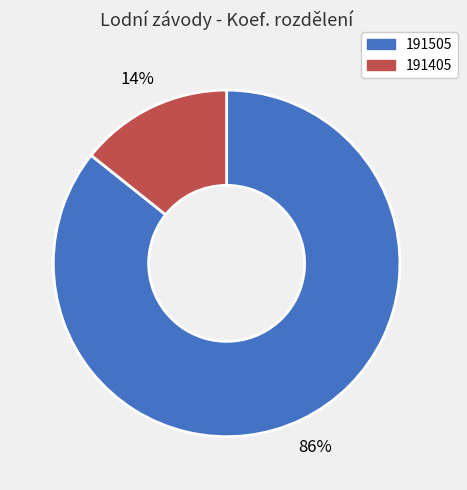

Which has a higher value, 191405 or 191505?

191505